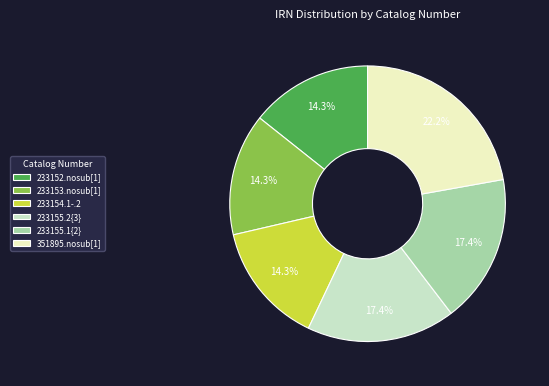

Approximately how many times larger is the value at 233153.nosub[1] compared to 233152.nosub[1]?

1.0